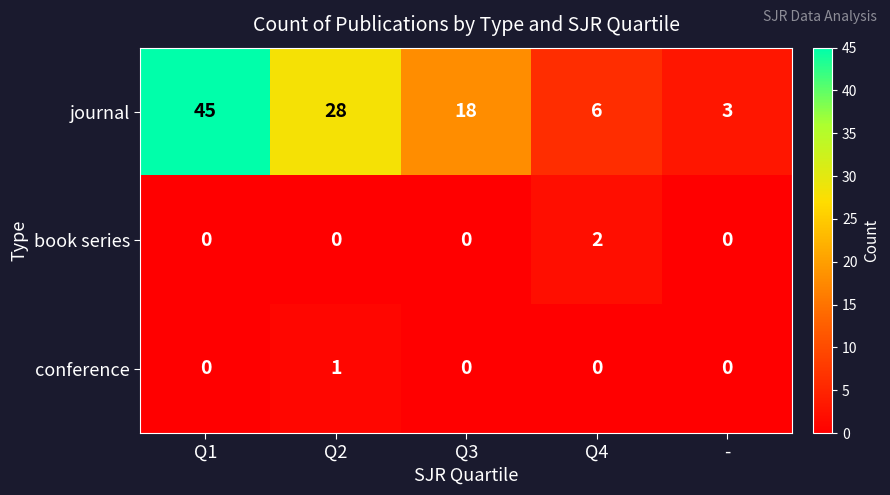

Count the conference values in the range 0 to 1.

5